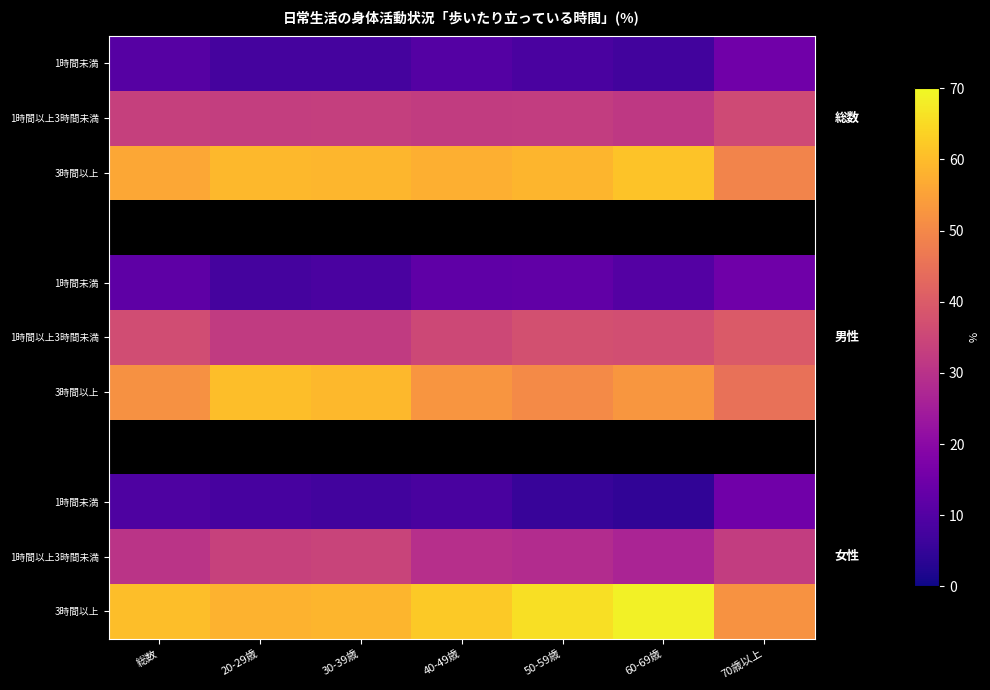

How many distinct data groups are displayed?

11